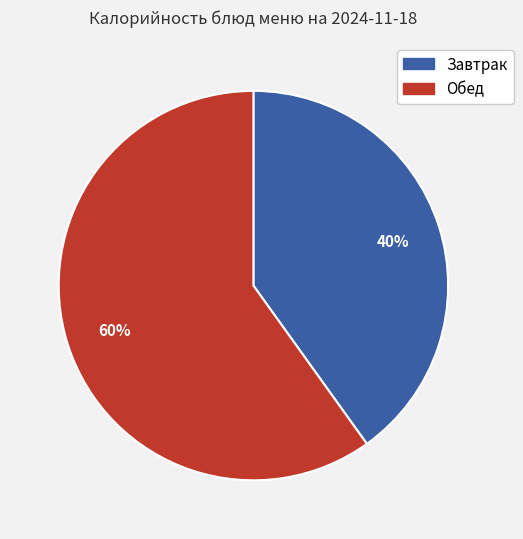

To the nearest percent, what is the average slice percentage?

50%